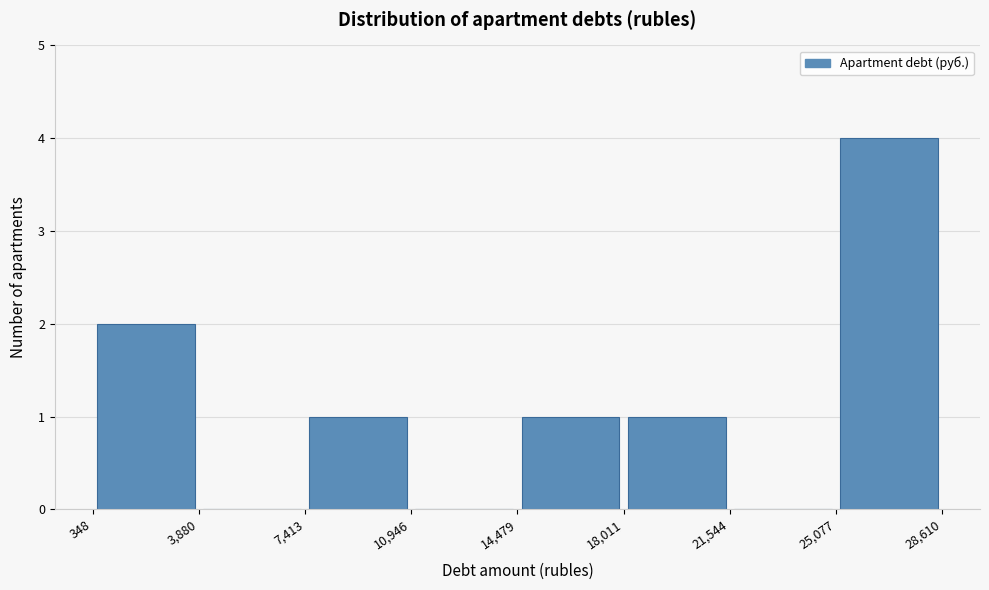

What is the height of the bar covering 348 to 3,880 on the x-axis? The values are not printed on the chart, so give them approximately, as read against the axis.

2